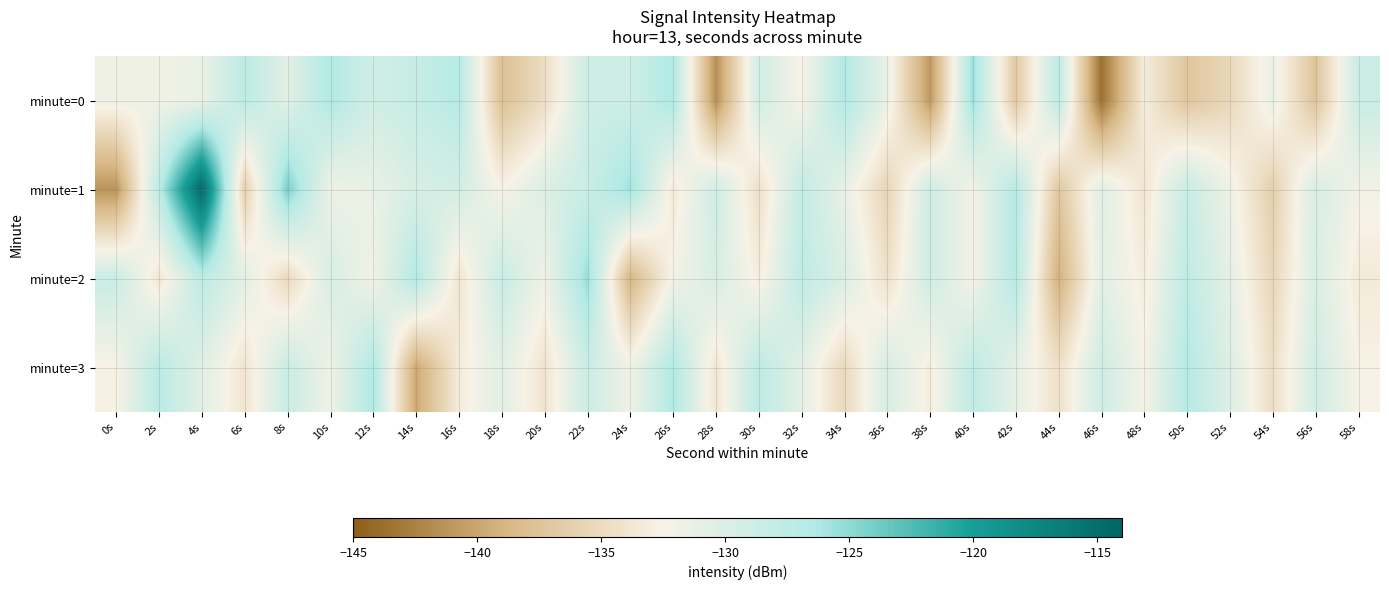

Which label corresponds to the largest value in the chart?

4s